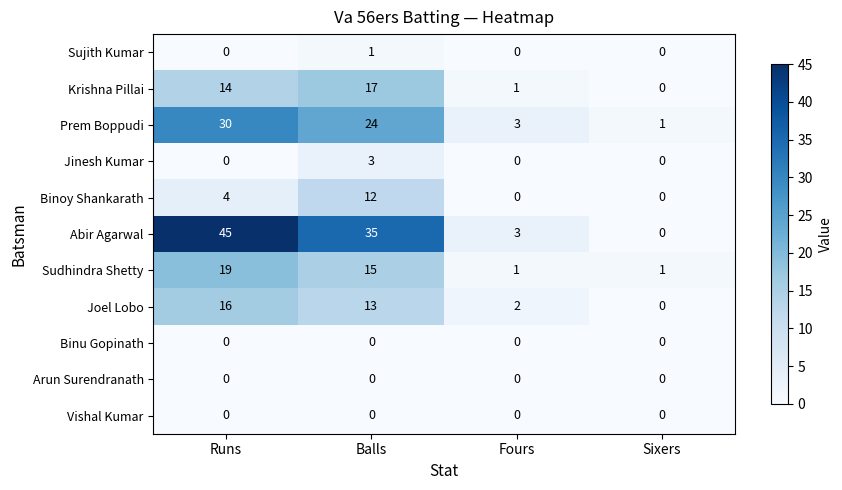

Is the value of Binoy Shankarath at Balls greater than the value of Sudhindra Shetty at Runs?

No